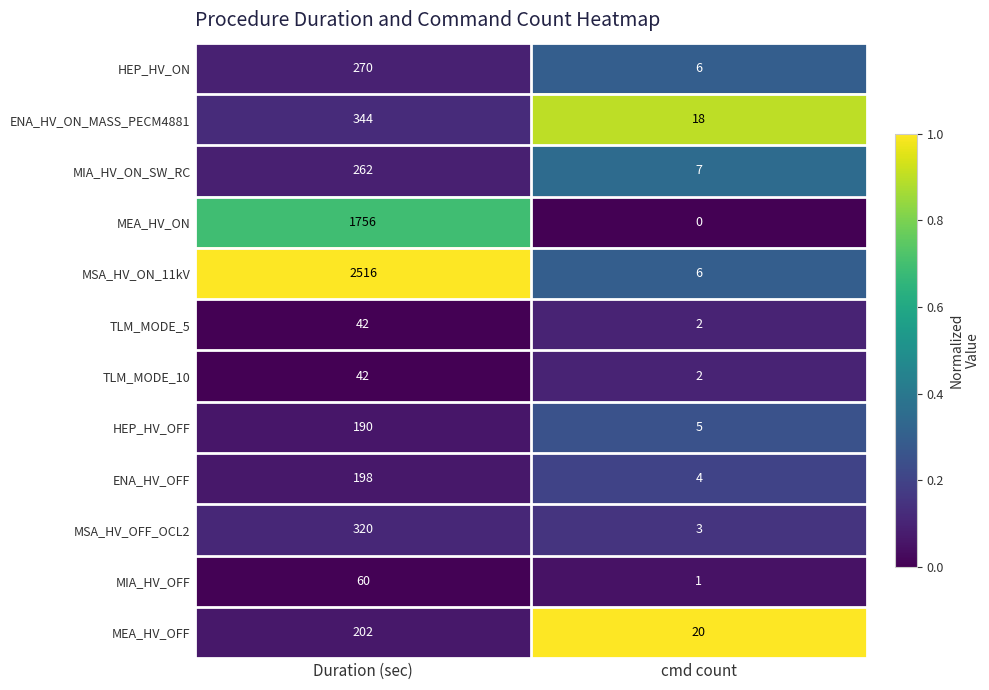

Reading left to right, list all the values displayed in this chart.

HEP_HV_ON: 270	6
ENA_HV_ON_MASS_PECM4881: 344	18
MIA_HV_ON_SW_RC: 262	7
MEA_HV_ON: 1756	0
MSA_HV_ON_11kV: 2516	6
TLM_MODE_5: 42	2
TLM_MODE_10: 42	2
HEP_HV_OFF: 190	5
ENA_HV_OFF: 198	4
MSA_HV_OFF_OCL2: 320	3
MIA_HV_OFF: 60	1
MEA_HV_OFF: 202	20